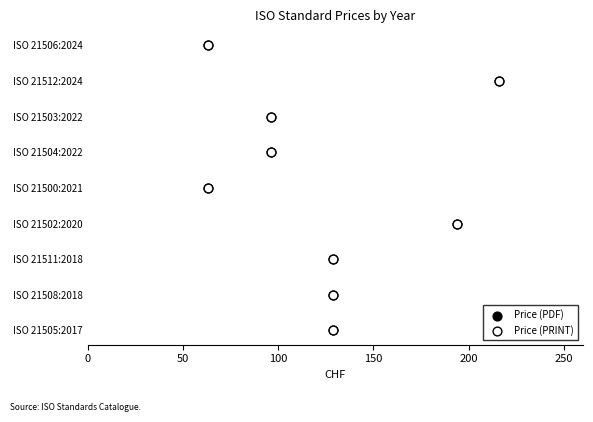

What are all the series names shown in the legend?

Price (PDF), Price (PRINT)